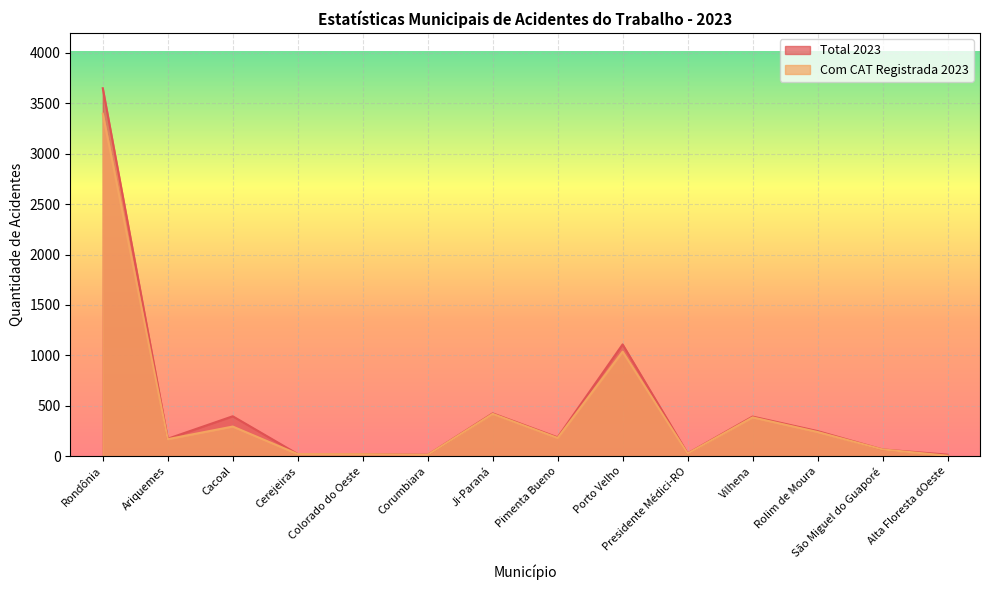

The value of Total 2023 at Pimenta Bueno is 288. True or false?

False